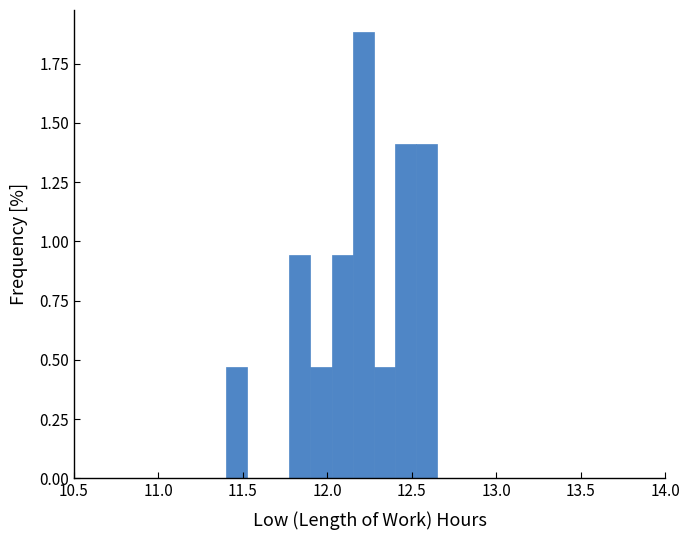

Around what value on the x-axis is the tallest bar? Give the approximate position of its centre, as read against the axis.

12.20